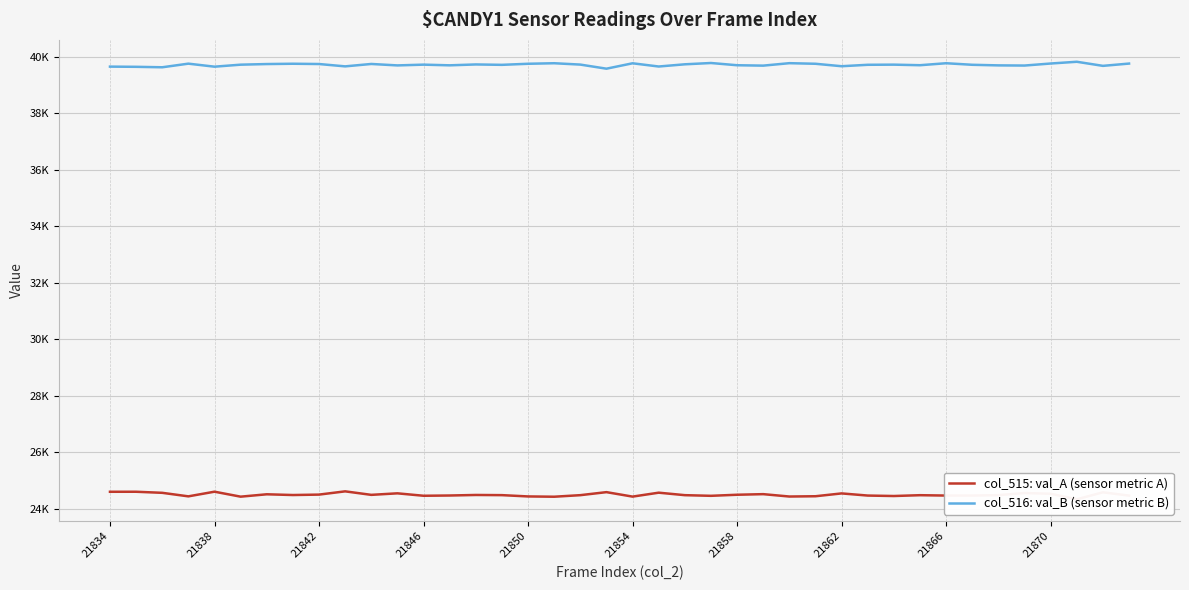

Which series has the largest range (max minus min)?

col_515: val_A (sensor metric A)